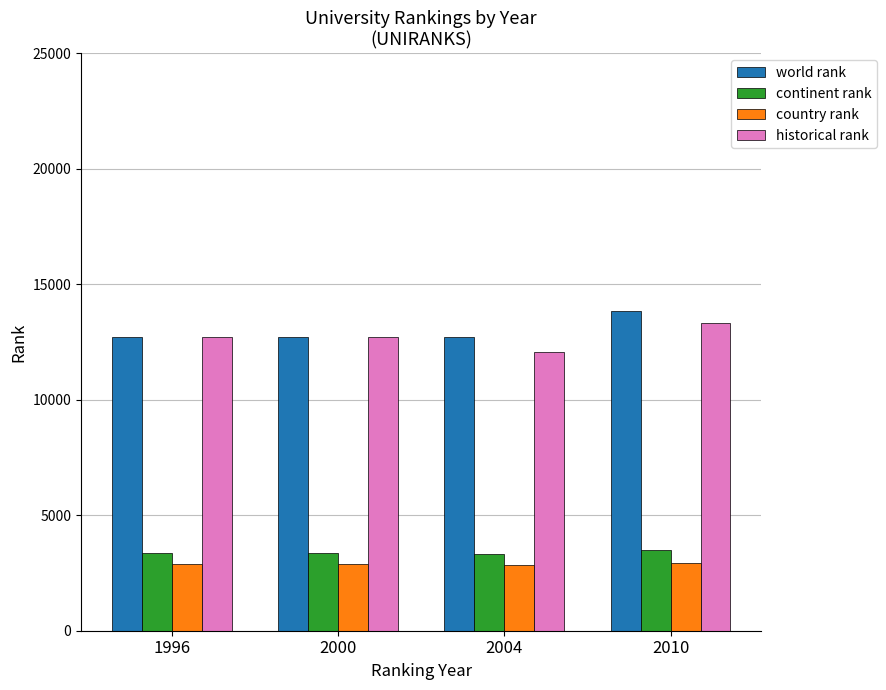

What is the lowest value of the continent rank series?

3331